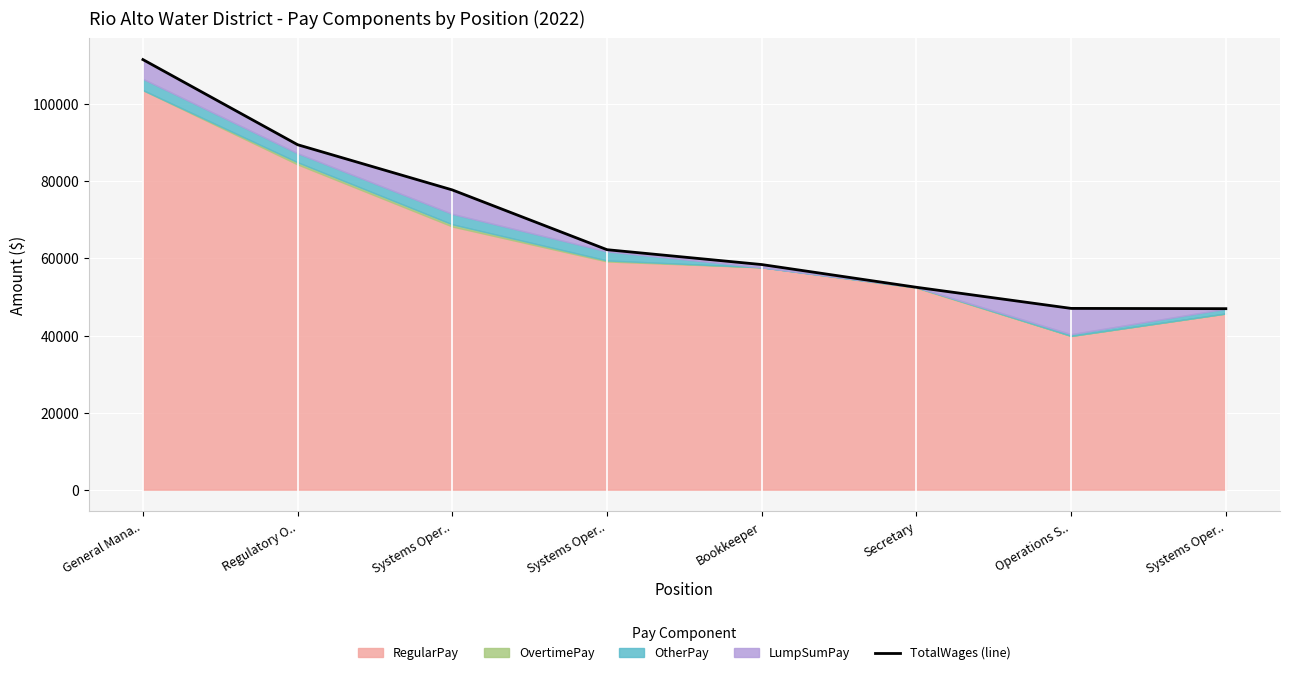

What is the label of the 6th point from the left?

Secretary